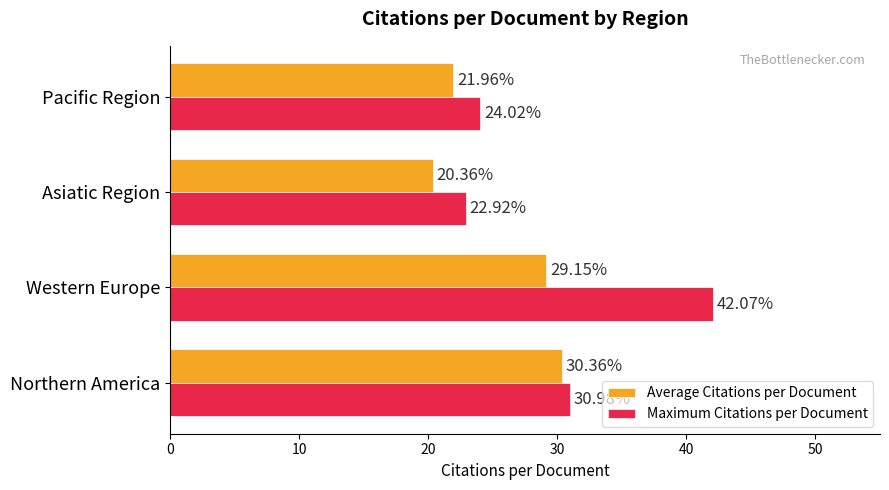

Which category has the lowest value in the Maximum Citations per Document series?

Asiatic Region